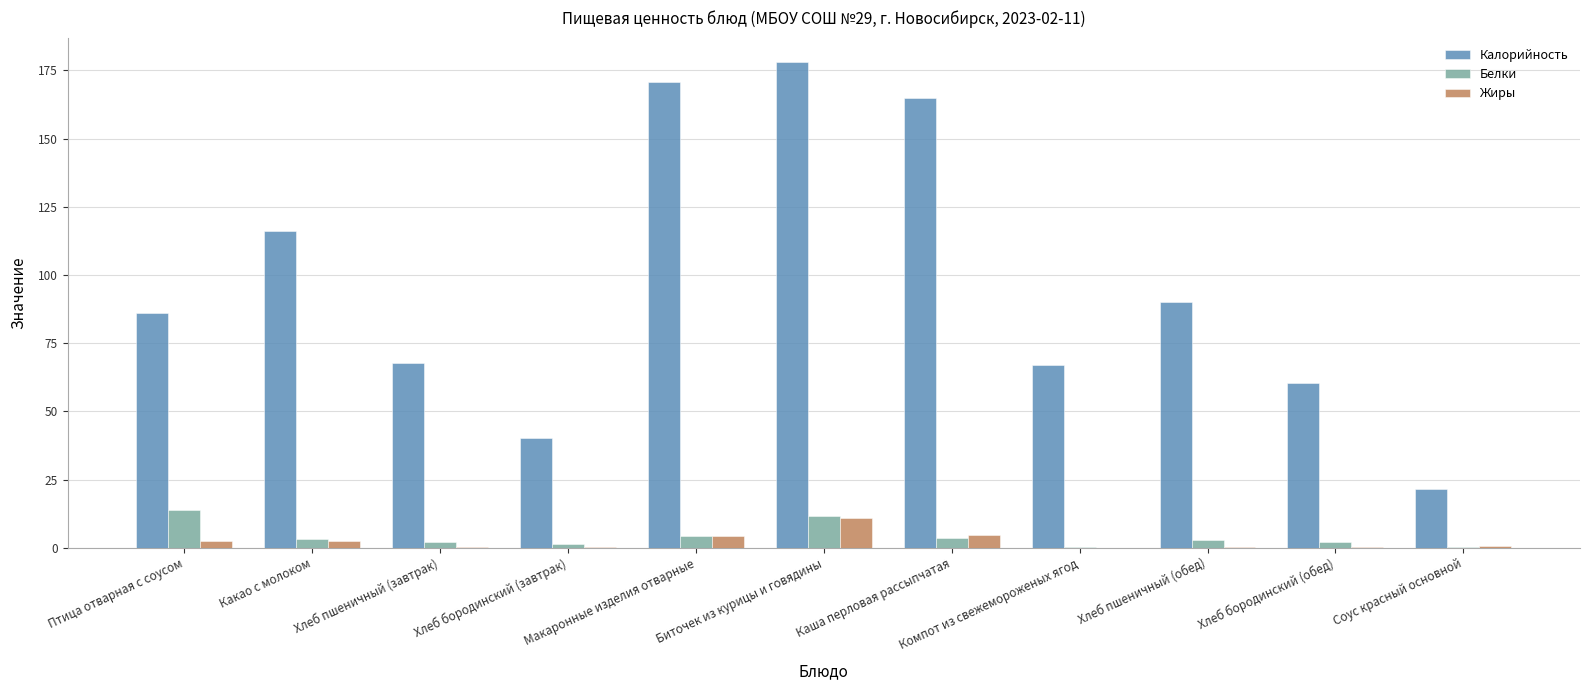

What is the average value of the Жиры series?

2.5